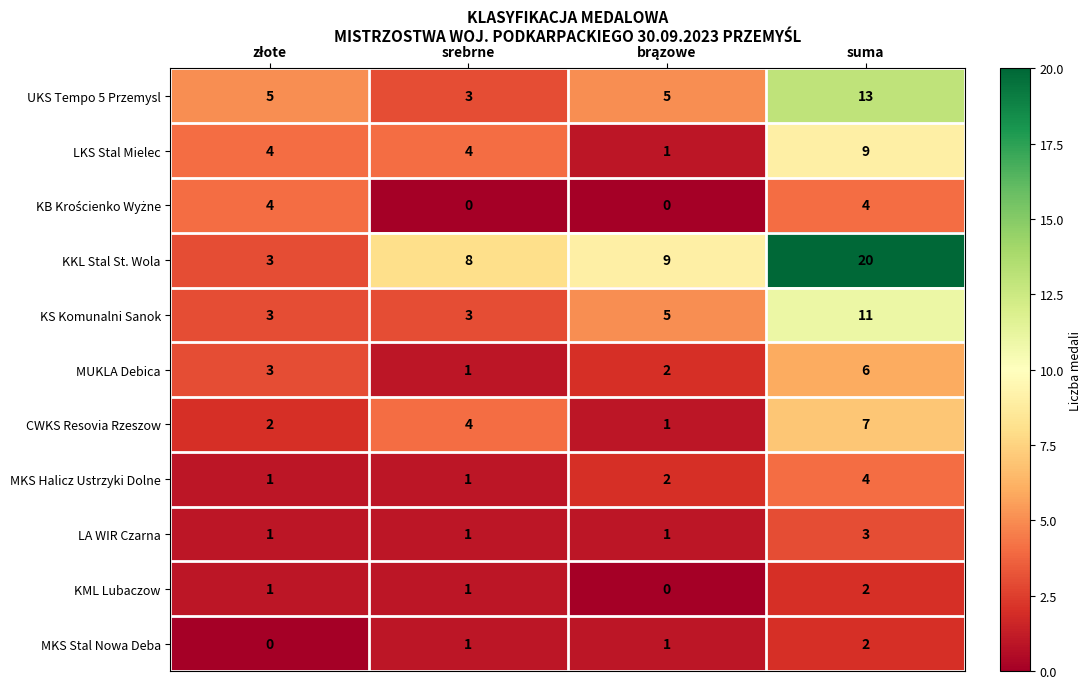

What is the difference between the LKS Stal Mielec values at suma and srebrne?

5